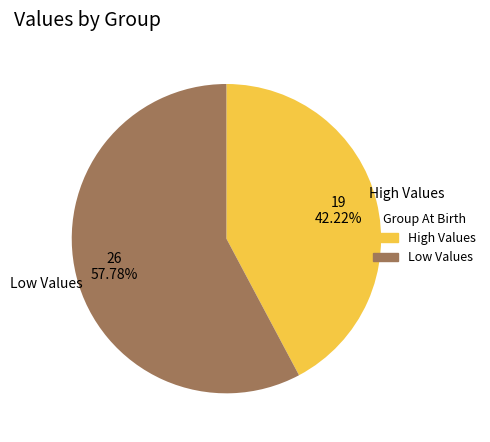

Is there a majority slice in this chart?

Yes